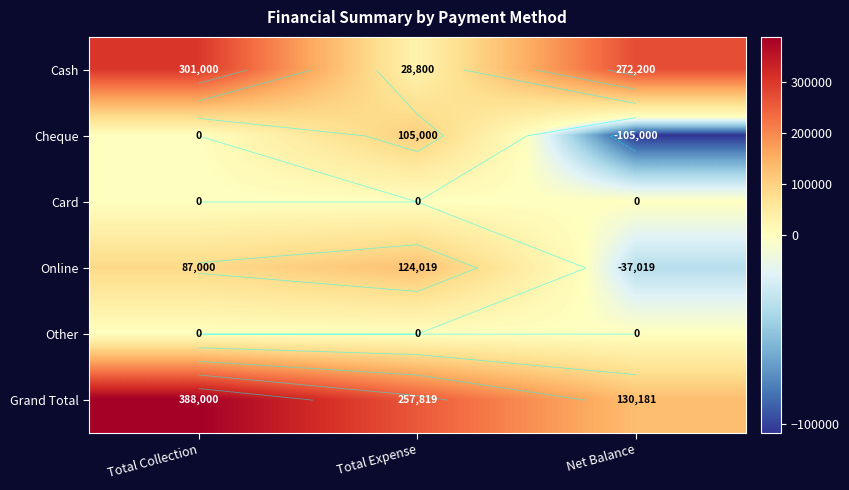

Which series has the largest range (max minus min)?

Cash